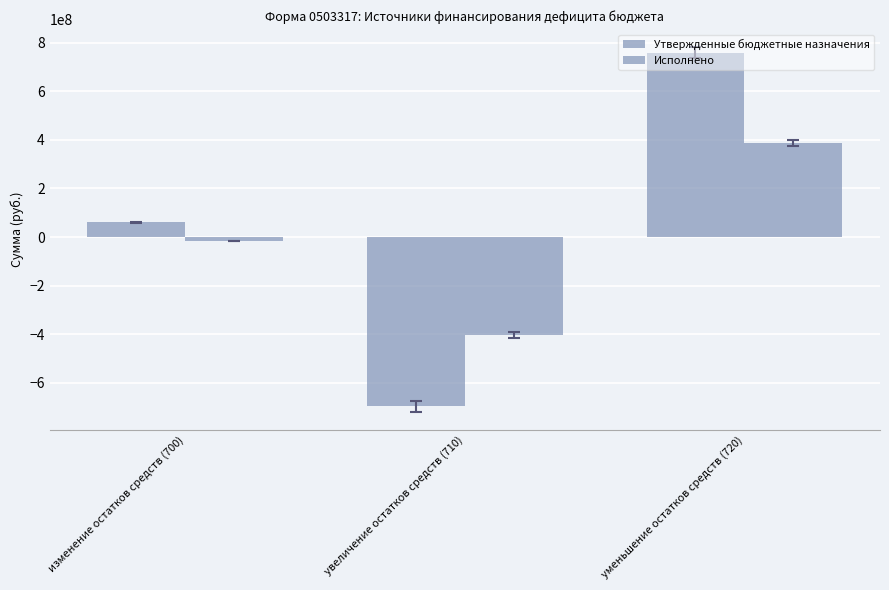

How many bars are there in total?

6